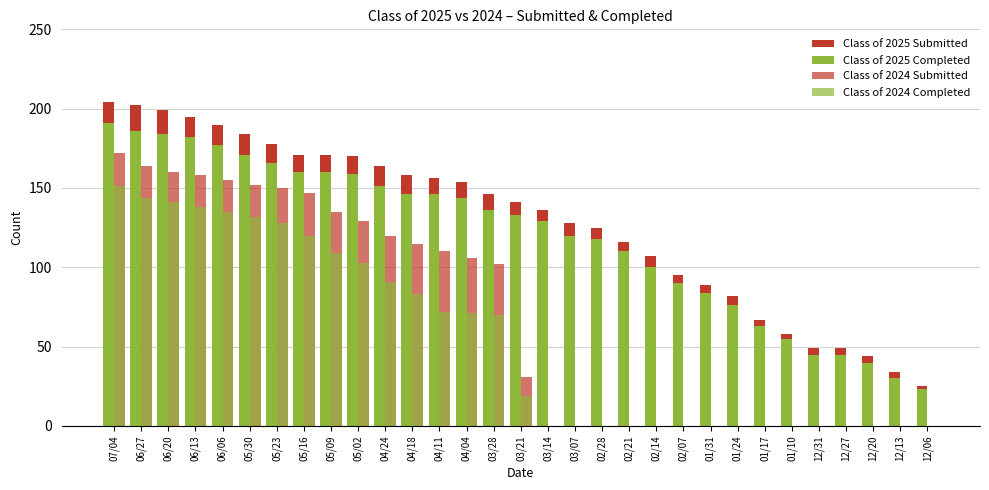

Reading left to right, list all the values displayed in this chart.

Class of 2025 Submitted: 204	202	199	195	190	184	178	171	171	170	164	158	156	154	146	141	136	128	125	116	107	95	89	82	67	58	49	49	44	34	25
Class of 2025 Completed: 191	186	184	182	177	171	166	160	160	159	151	146	146	144	136	133	129	120	118	110	100	90	84	76	63	55	45	45	40	30	23
Class of 2024 Submitted: 172	164	160	158	155	152	150	147	135	129	120	115	110	106	102	31	0	0	0	0	0	0	0	0	0	0	0	0	0	0	0
Class of 2024 Completed: 151	144	141	138	135	132	128	120	109	103	91	83	72	71	70	19	0	0	0	0	0	0	0	0	0	0	0	0	0	0	0